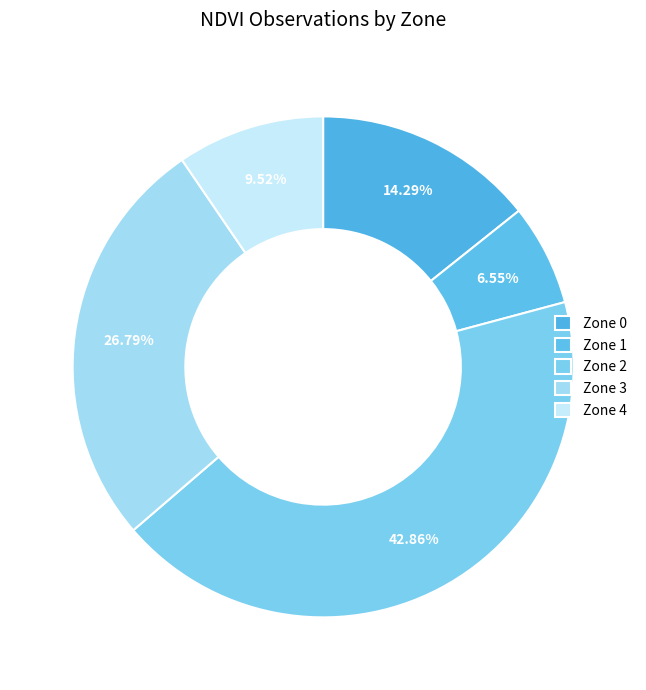

To the nearest percent, what percentage of the pie is Zone 0?

14%